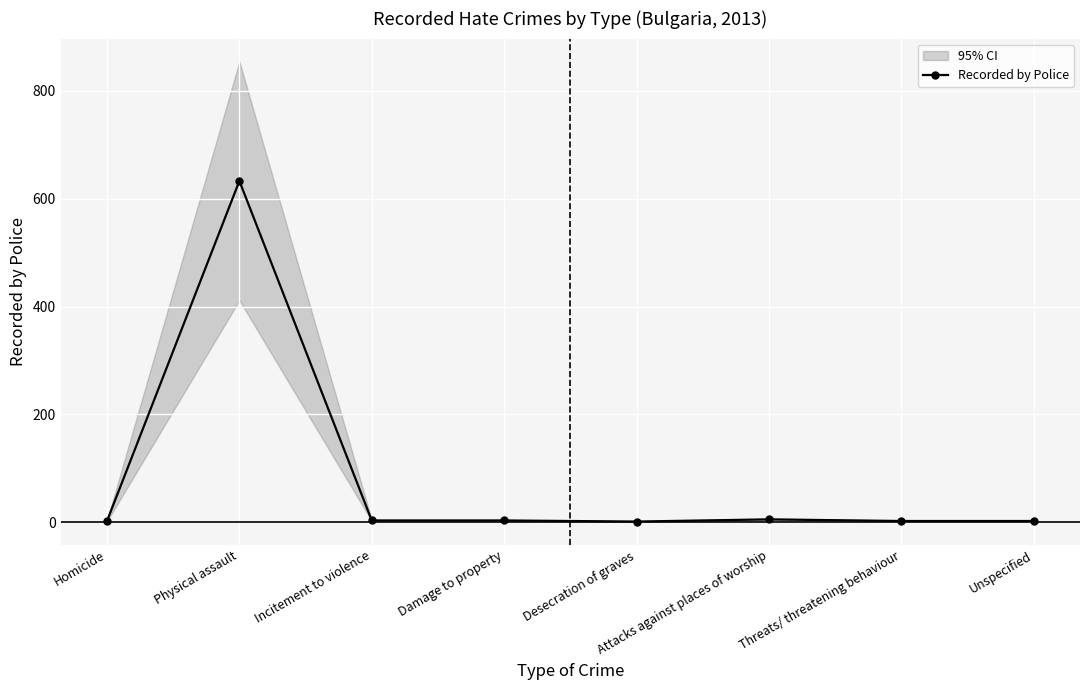

How many interior local peaks (higher than both neighbors) does the data have?

2